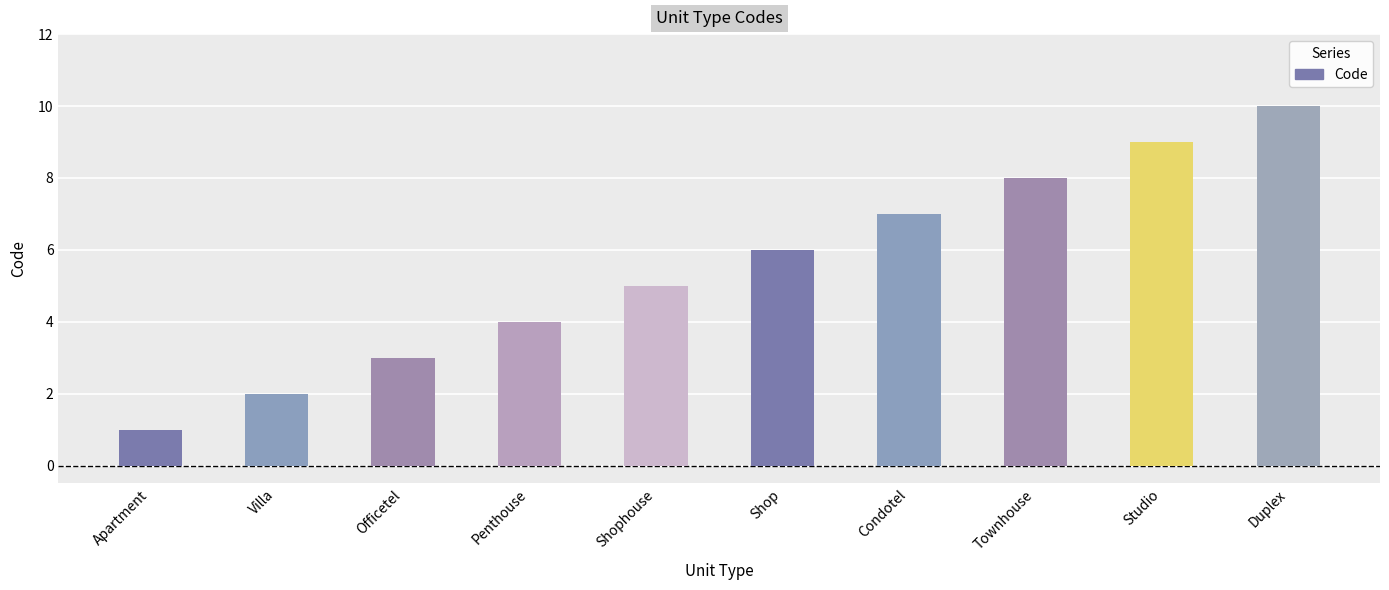

Count the number of data series in this chart.

1